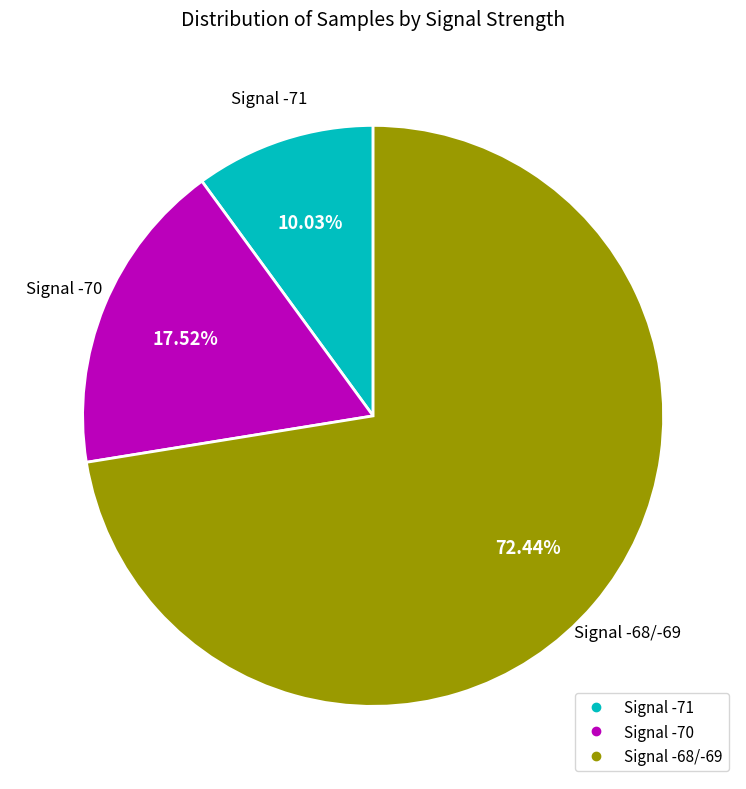

How many slices are in this pie chart?

3